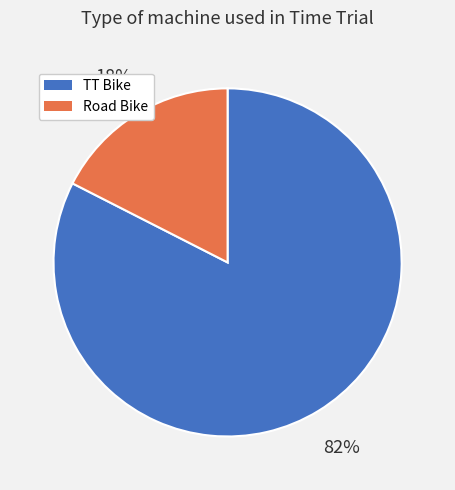

Is there any slice that represents more than half of the pie?

Yes